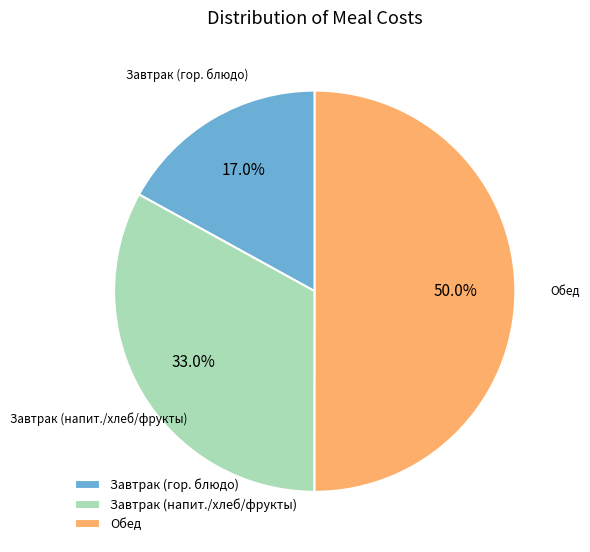

Does Завтрак (гор. блюдо) represent more than half of the total?

No